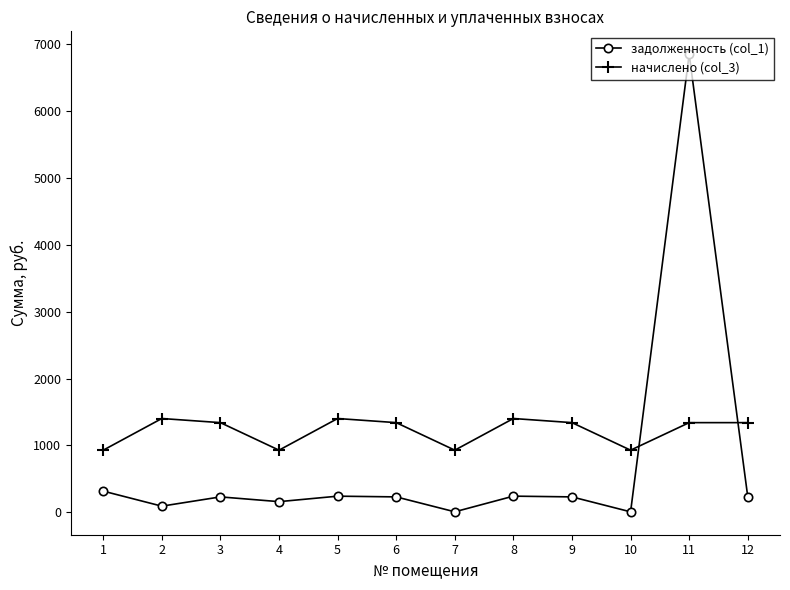

At which category is the sum across all series the highest?

11